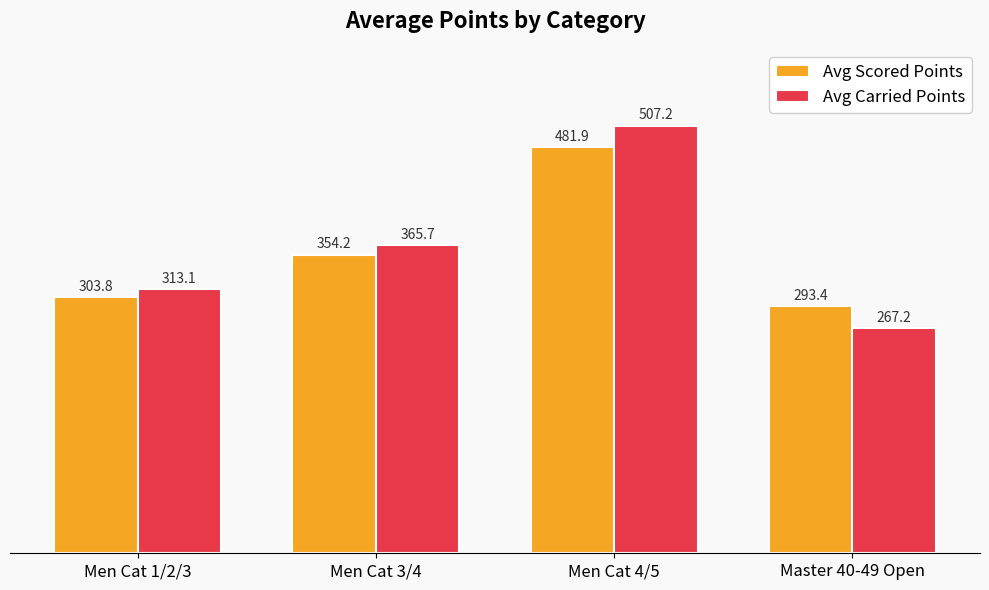

Is the value of Avg Scored Points at Men Cat 1/2/3 greater than the value of Avg Carried Points at Master 40-49 Open?

Yes